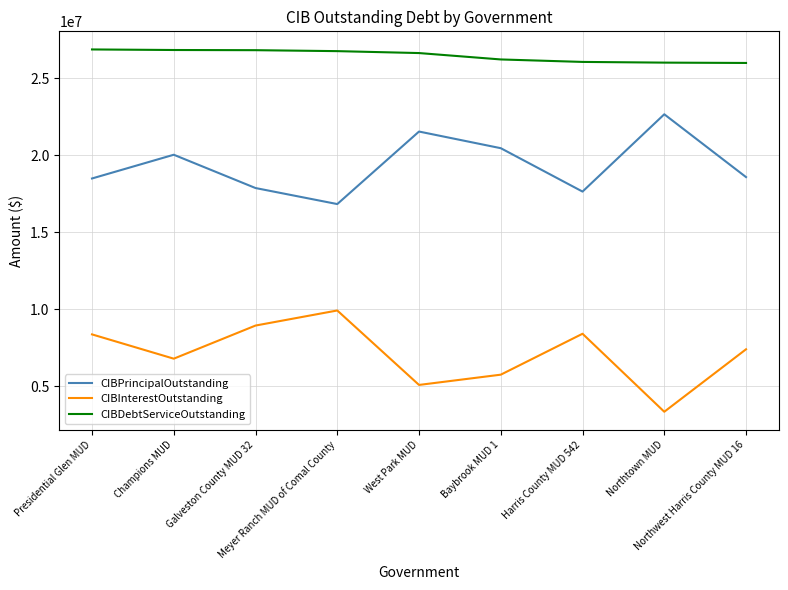

Which series has the largest total across all categories?

CIBDebtServiceOutstanding